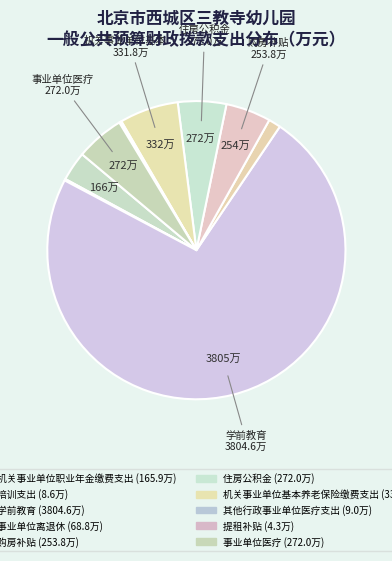

What is the change in value from 机关事业单位职业年金缴费支出 to 其他行政事业单位医疗支出?

-156.9